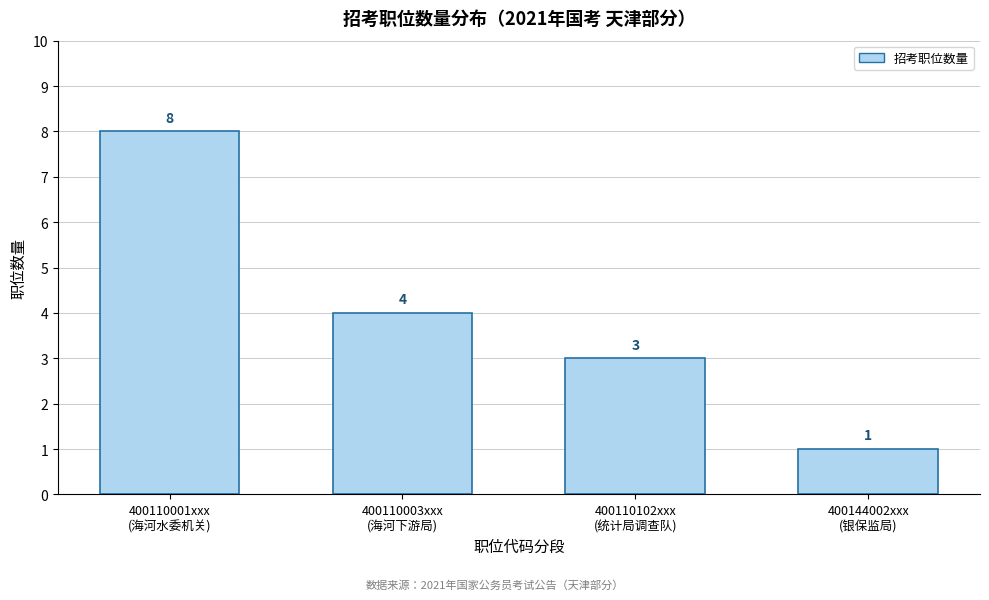

Reading left to right, list all the values displayed in this chart.

8	4	3	1